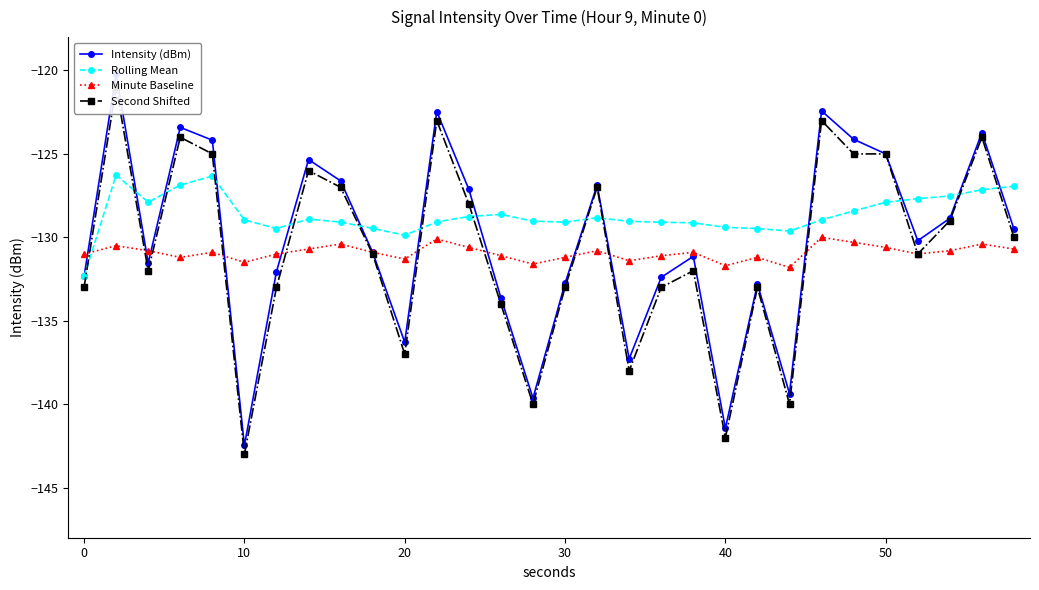

True or false: Second Shifted and Intensity (dBm) cross at least once.

False